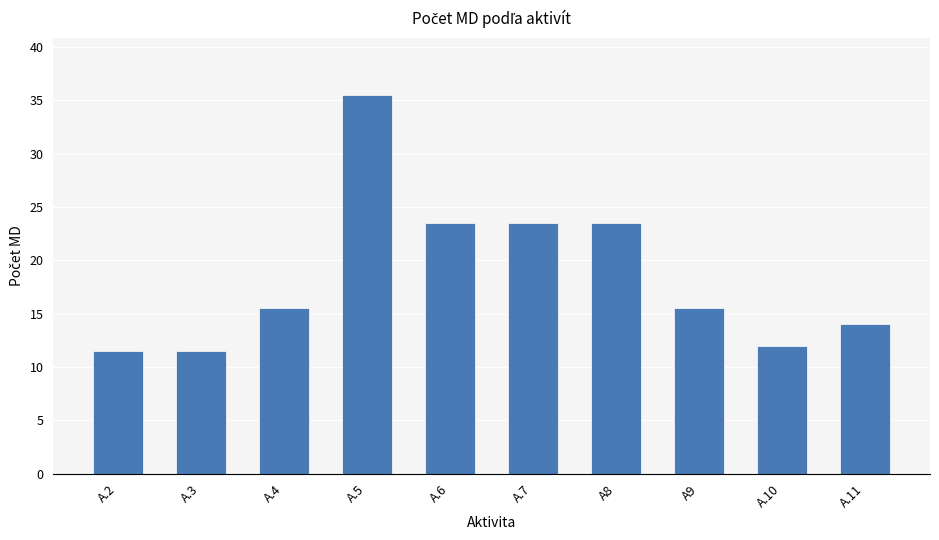

True or false: the data shows 4.2 at A.3.

False